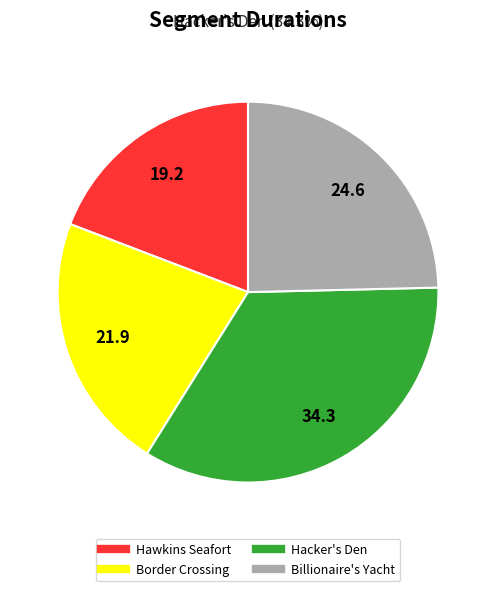

Do Border Crossing and Billionaire's Yacht together represent more than half of the pie?

No